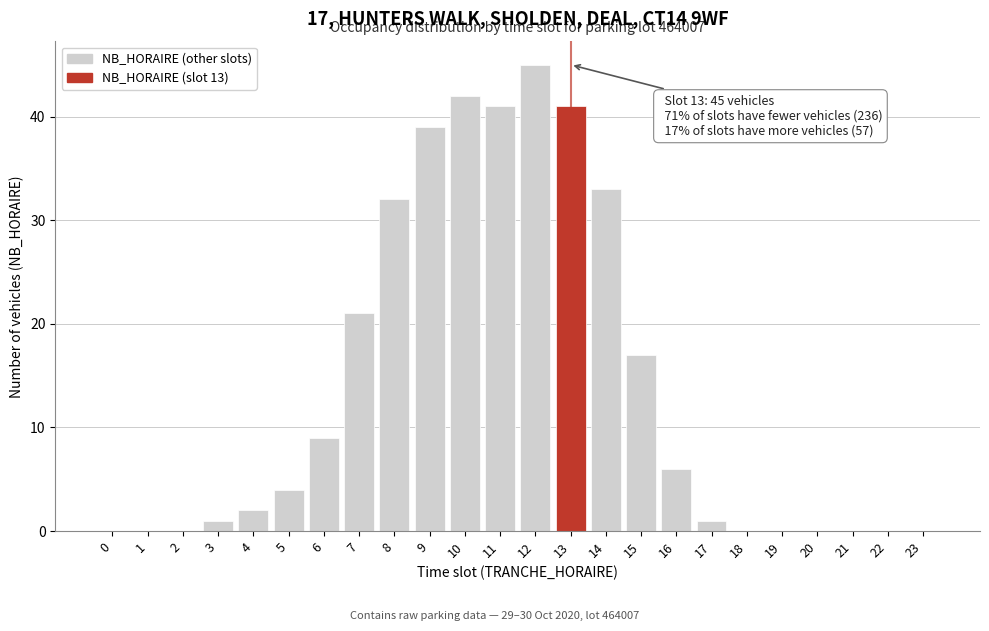

Reading left to right, what are all the values shown in this chart?

0=0	1=0	2=0	3=1	4=2	5=4	6=9	7=21	8=32	9=39	10=42	11=41	12=45	13=41	14=33	15=17	16=6	17=1	18=0	19=0	20=0	21=0	22=0	23=0